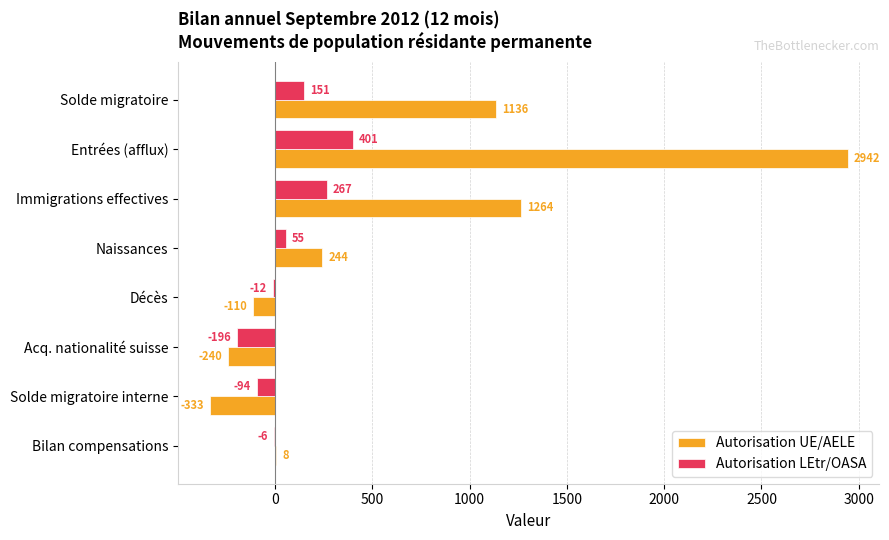

At which label is Autorisation UE/AELE closest to 1304?

Immigrations effectives